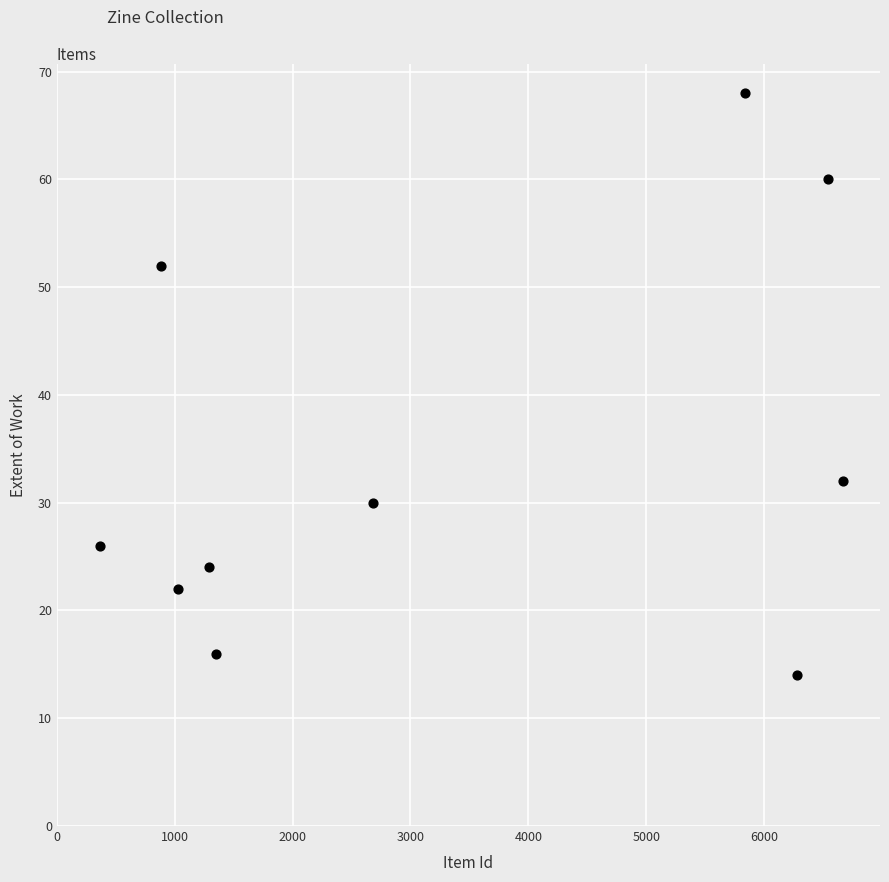

What Y value in the scatter plot is closest to 41?

32